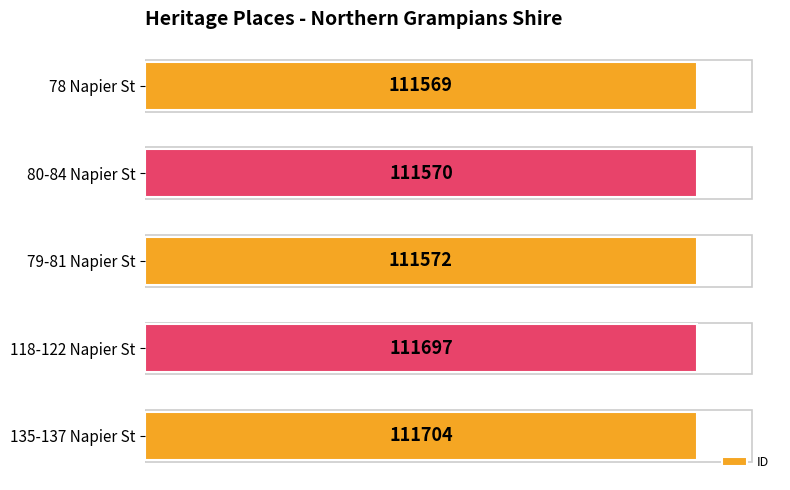

How many bars are there in total?

5